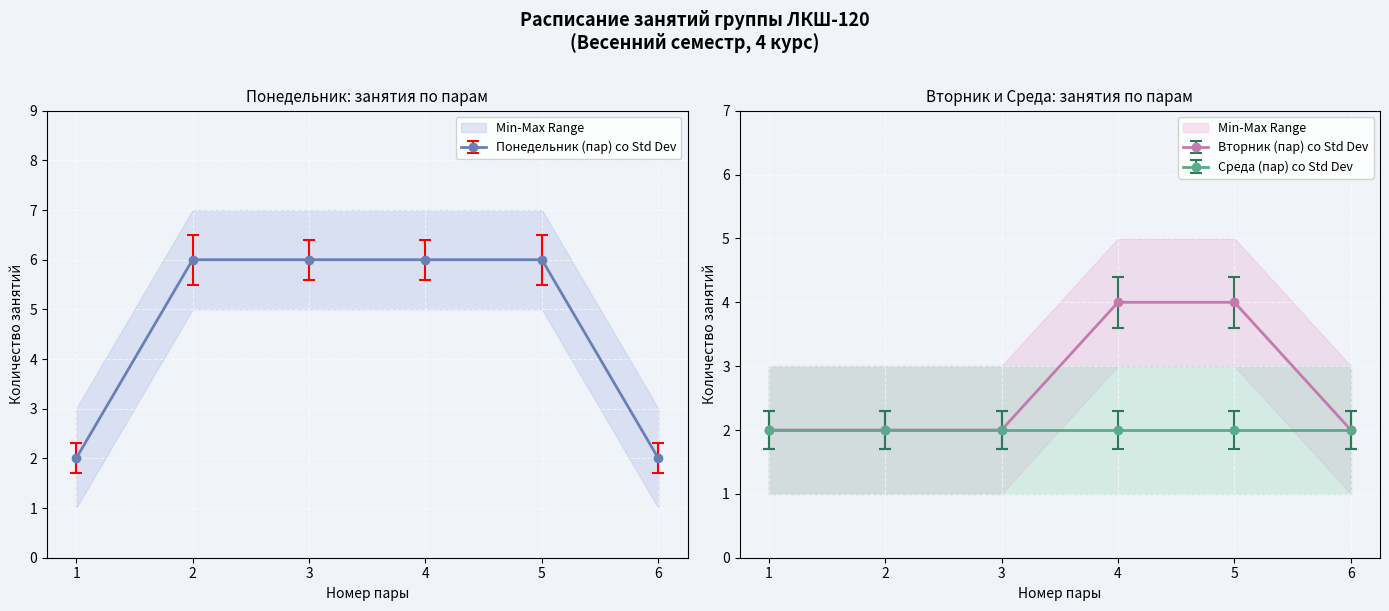

True or false: Вторник (пар) has more than 1 points higher than both neighbors.

False